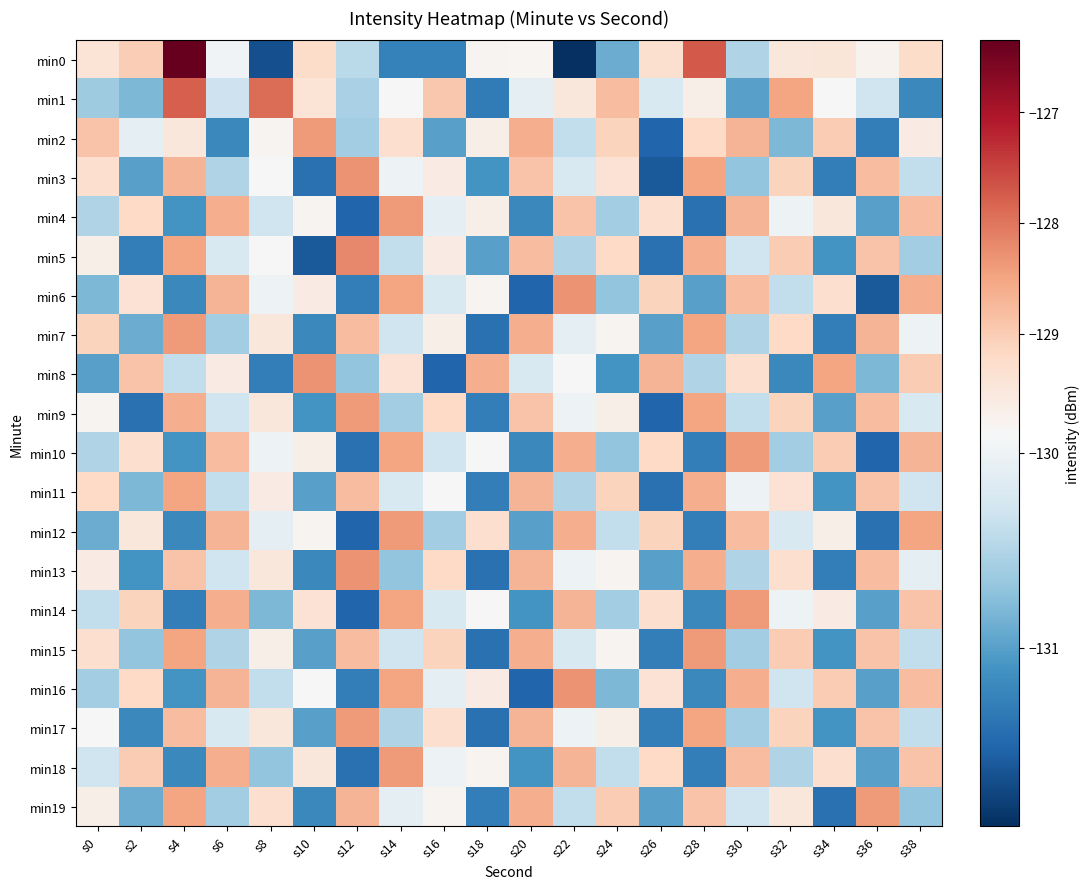

At which category is the sum across all series the highest?

s4